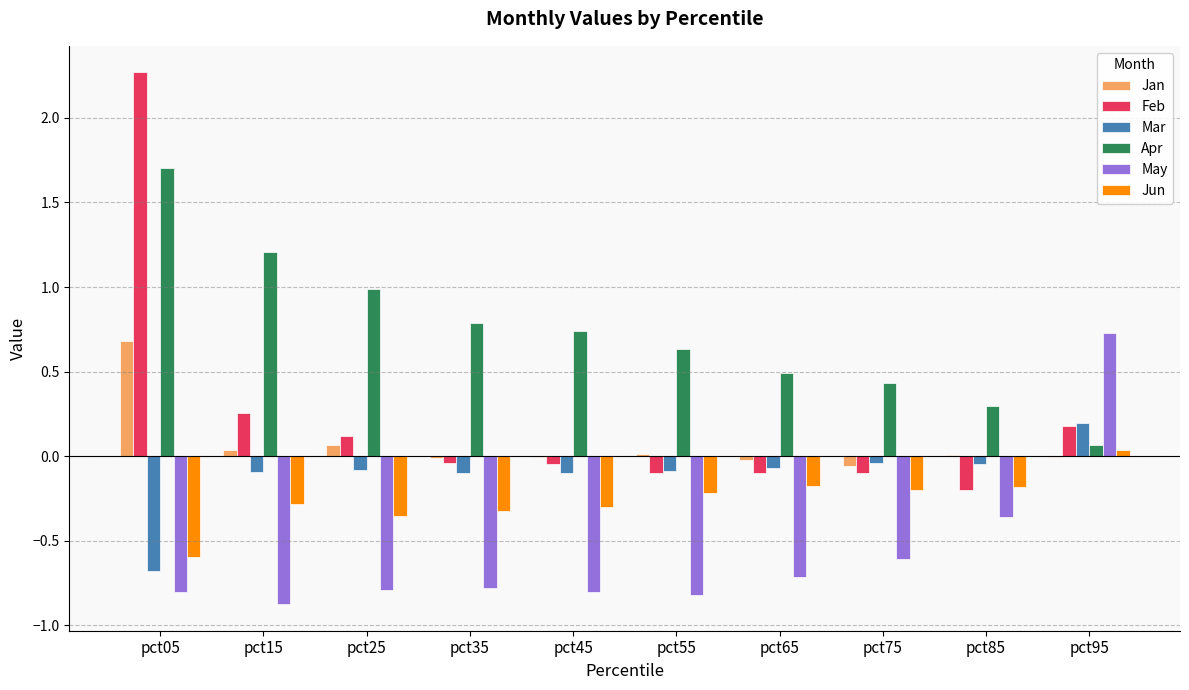

How many groups of bars are there?

10